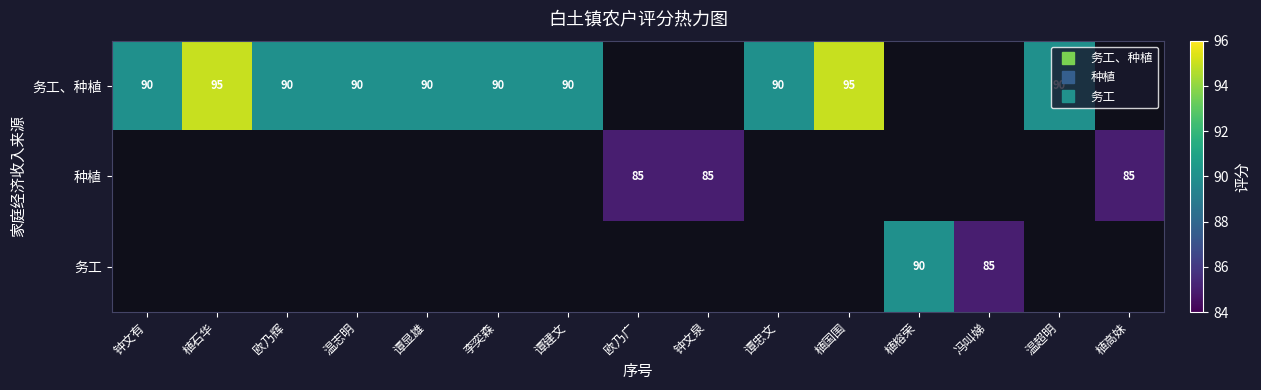

Which category has the highest value across all series?

植石华